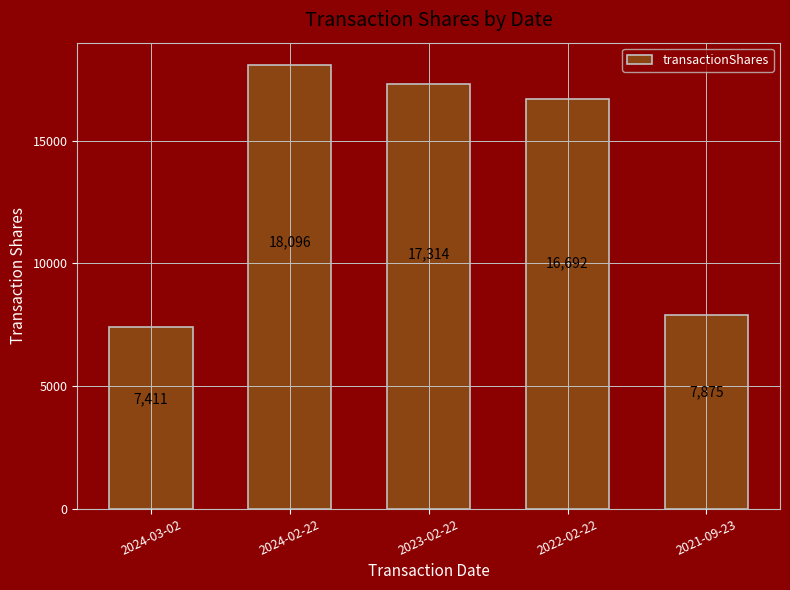

What is the label of the 2nd bar from the left?

2024-02-22